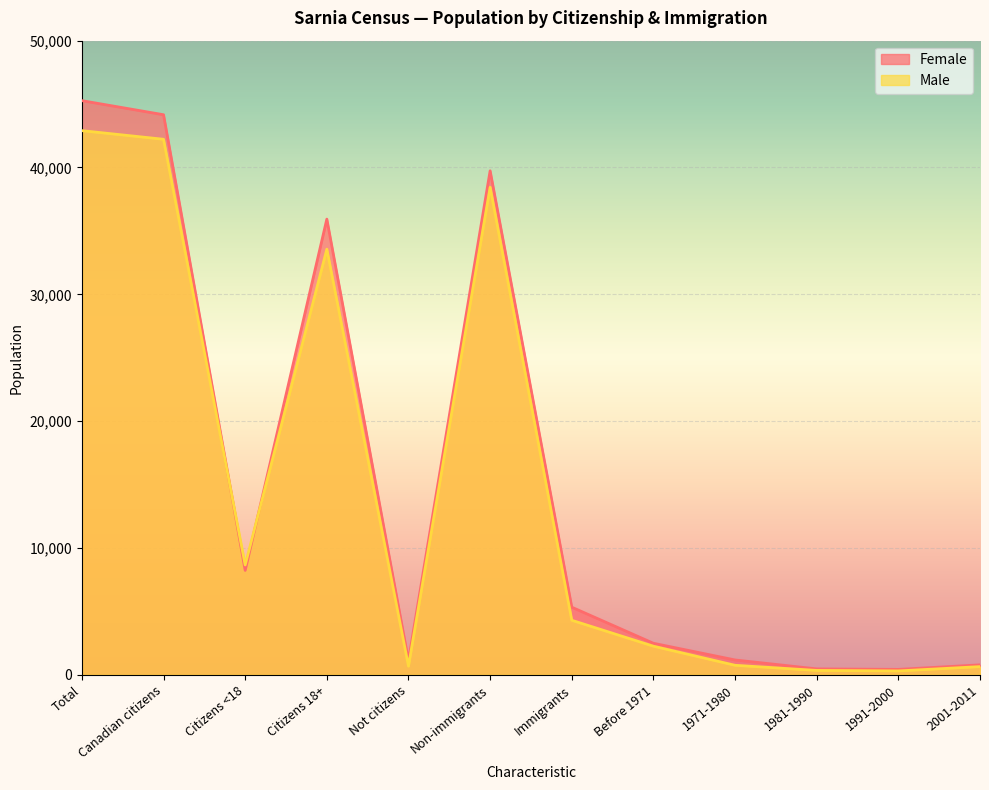

What is the difference between the second highest and second lowest values in the Female series?

43695